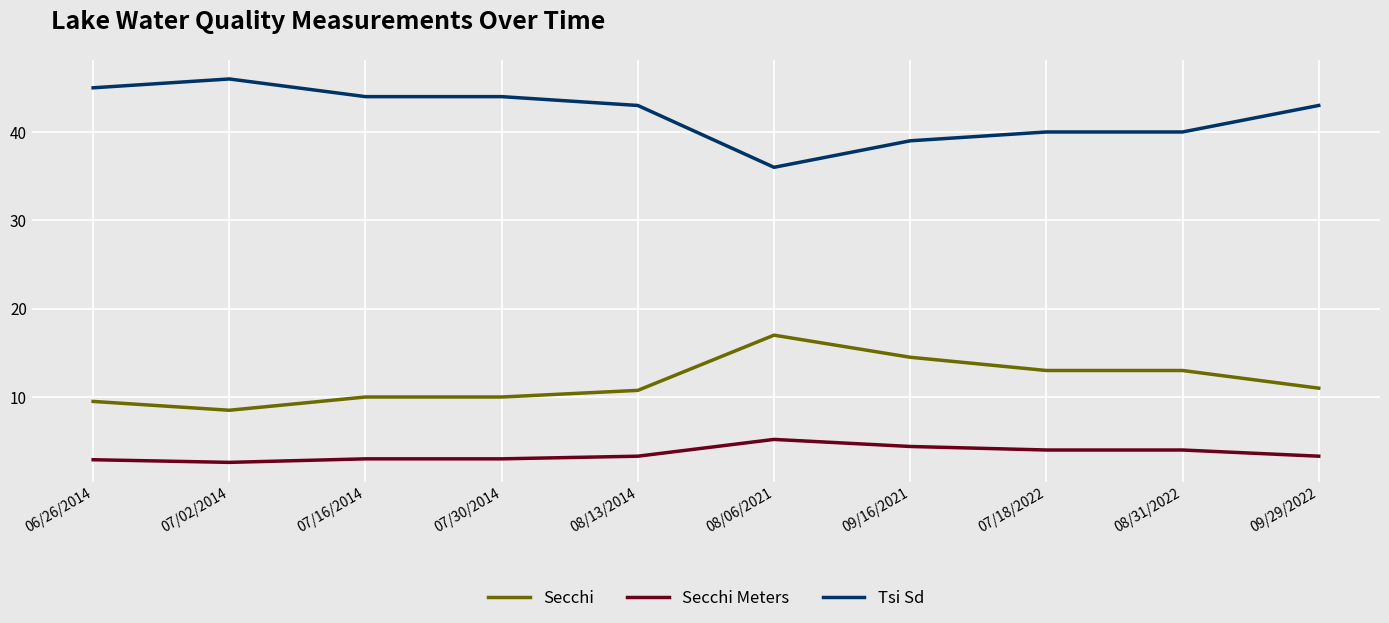

What is the difference between the Secchi values at 09/16/2021 and 07/30/2014?

4.5